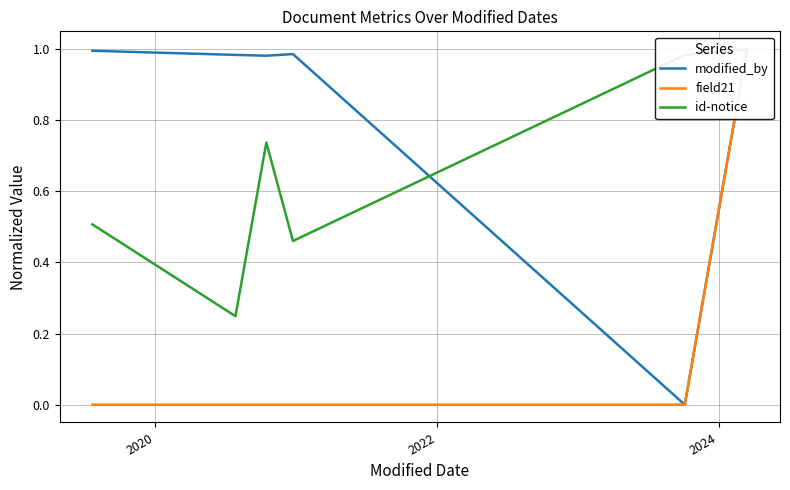

What are all the series names shown in the legend?

modified_by, field21, id-notice